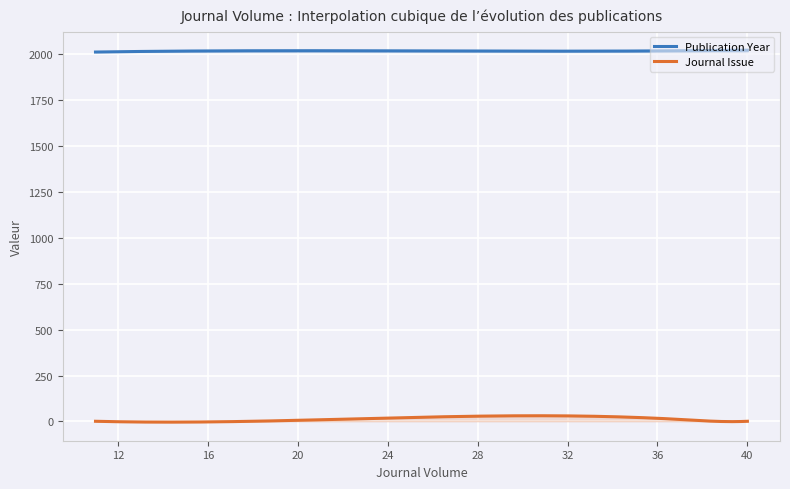

How many Publication Year values are between 2020 and 2021?

3